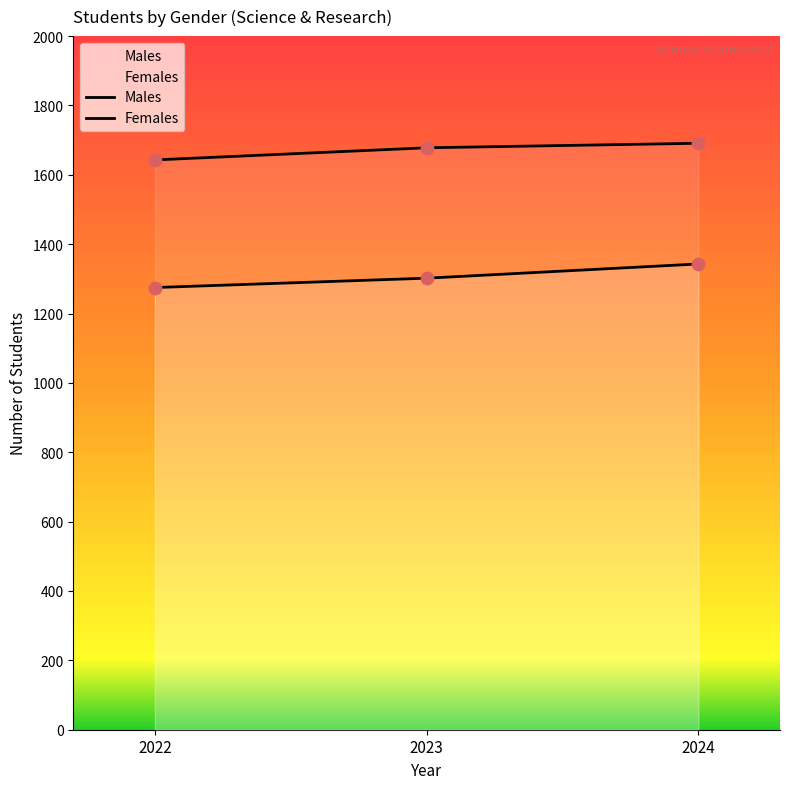

Which series has the widest spread of Y values?

Males